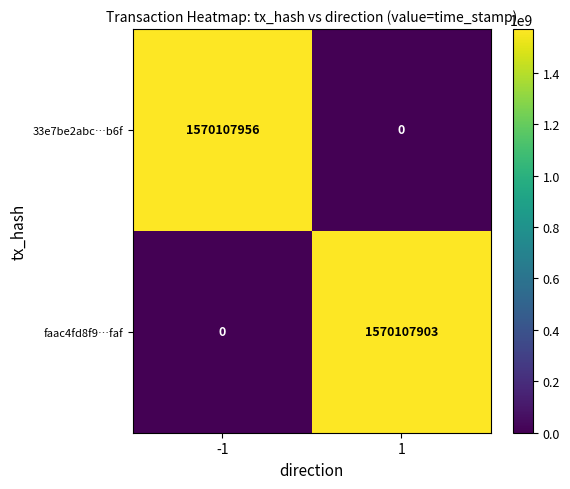

What is the difference between the faac4fd8f9…faf values at -1 and 1?

1570107903